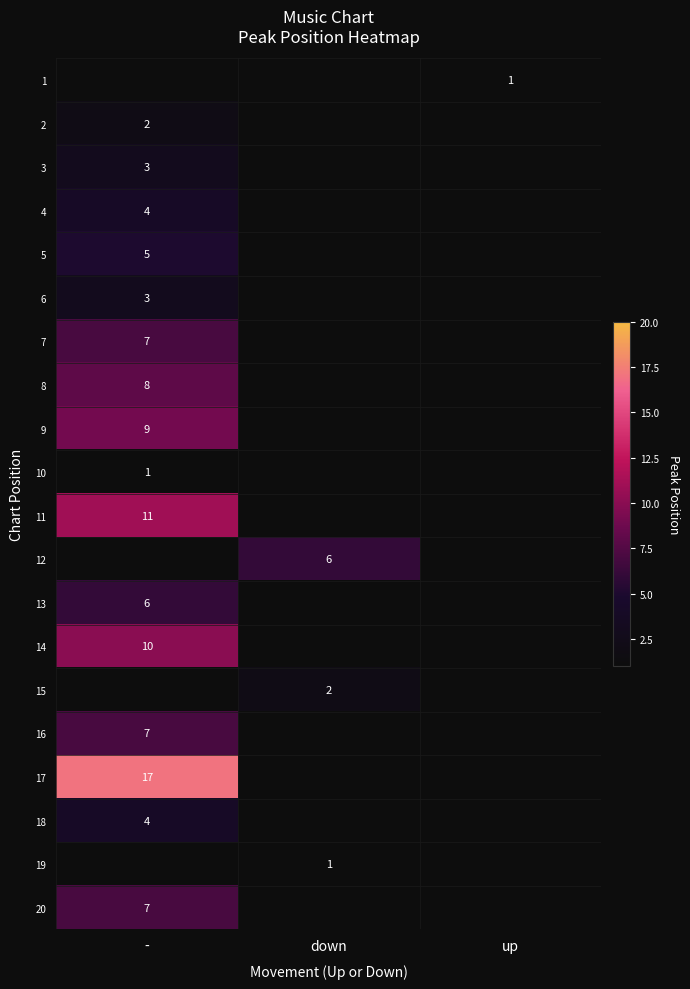

Which has a higher value, - or up?

up